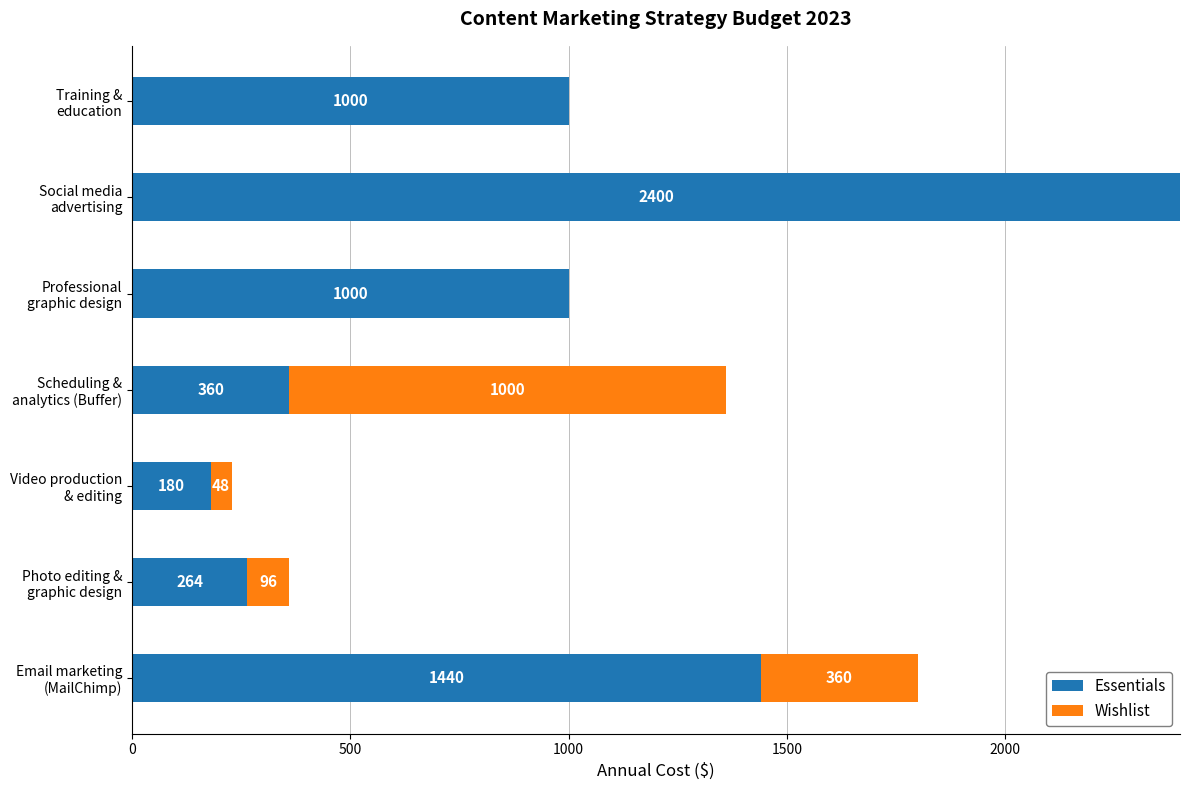

What is the highest value of the Essentials series?

2400